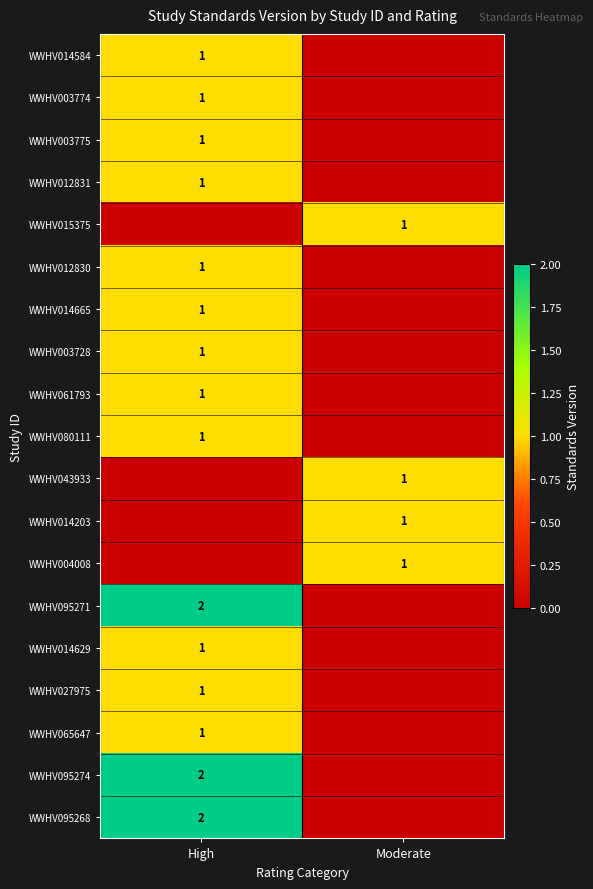

The WWHV080111 series shows 0 at High. True or false?

False